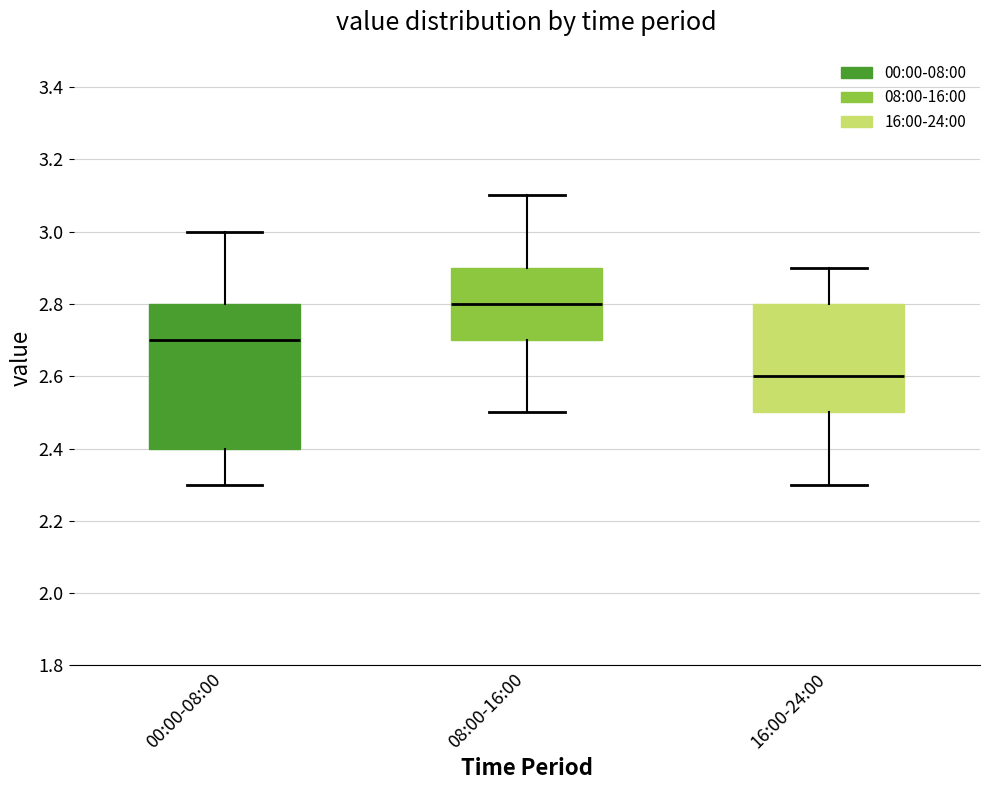

Where does the upper whisker of the box for 00:00-08:00 end on the y-axis? The values are not printed on the chart, so give them approximately, as read against the axis.

3.0